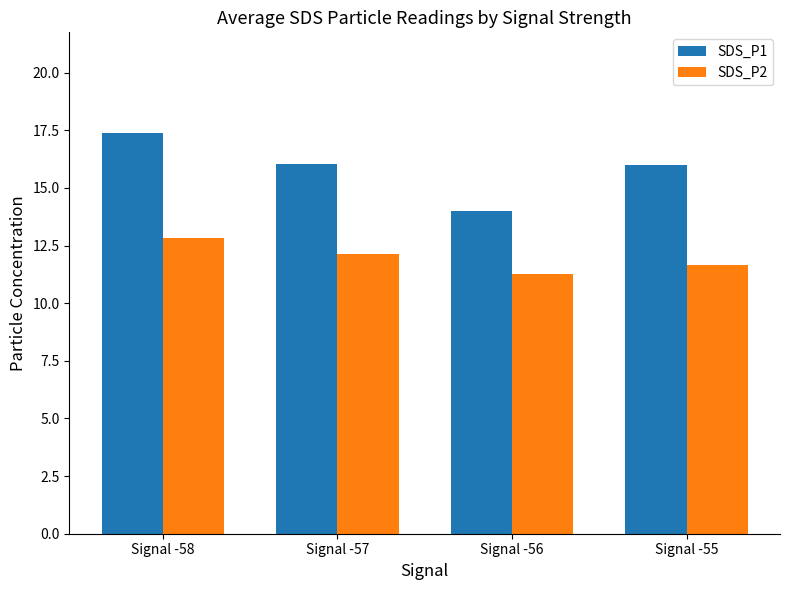

What is the value of the SDS_P1 bar at the 2nd from the left?

16.0